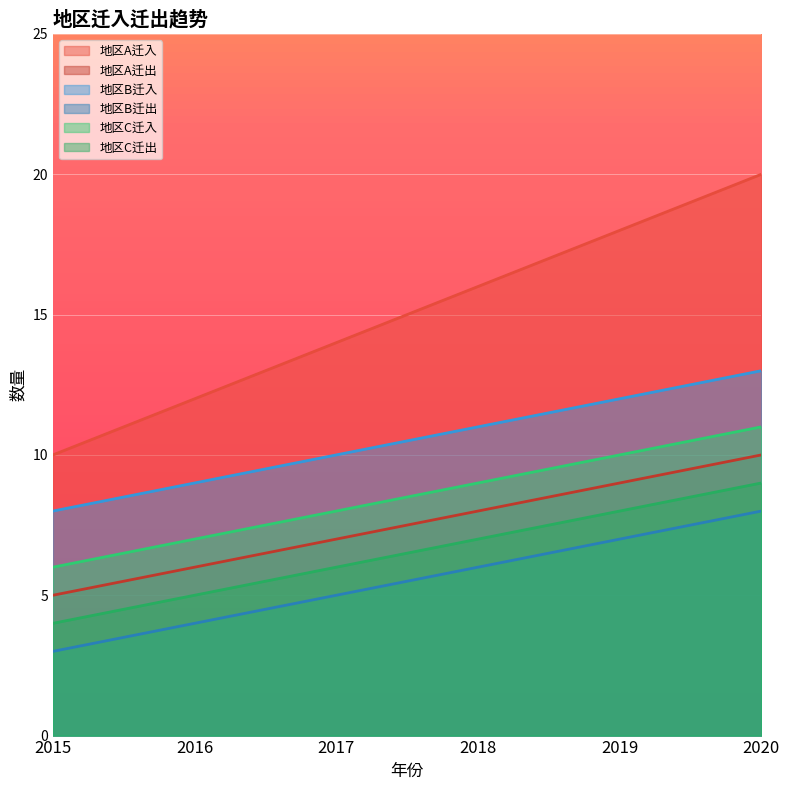

True or false: 地区C迁入 and 地区A迁入 cross at least once.

False